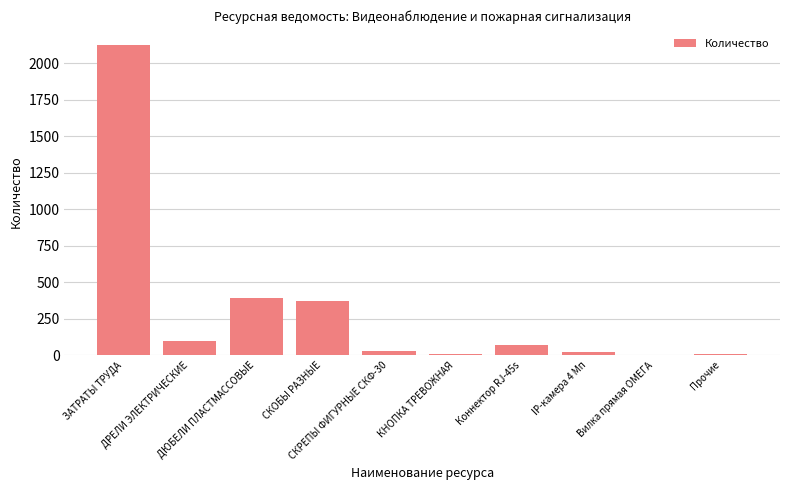

What is the maximum value shown in the chart?

2128